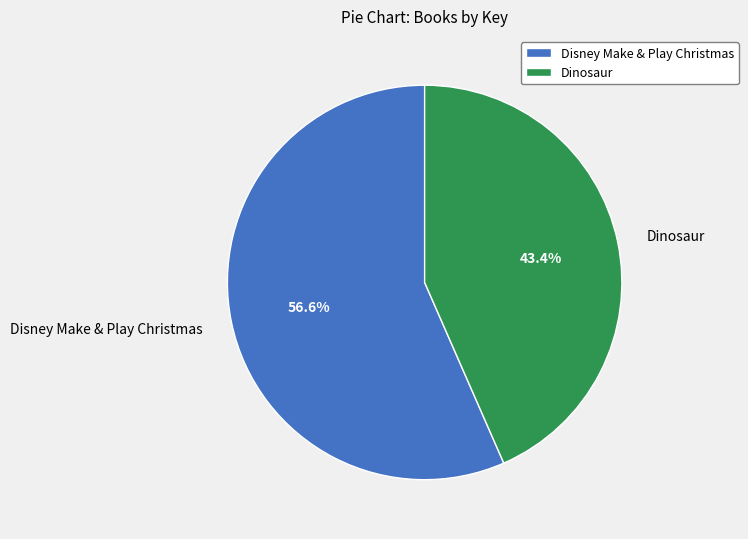

Between Dinosaur and Disney Make & Play Christmas, which is larger?

Disney Make & Play Christmas